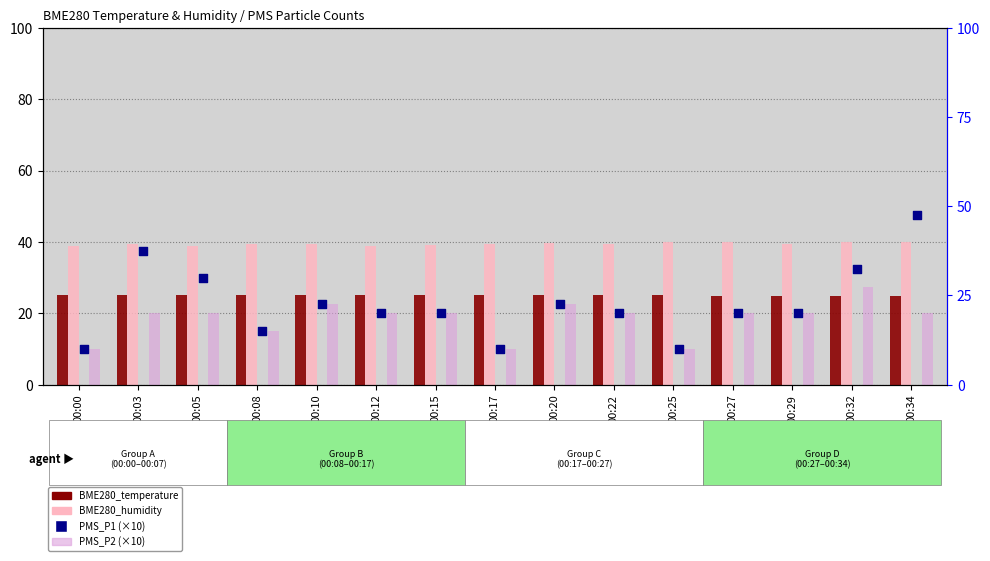

What are all the series names shown in the legend?

BME280_temperature, BME280_humidity, PMS_P2 (×10), PMS_P1 (×10)